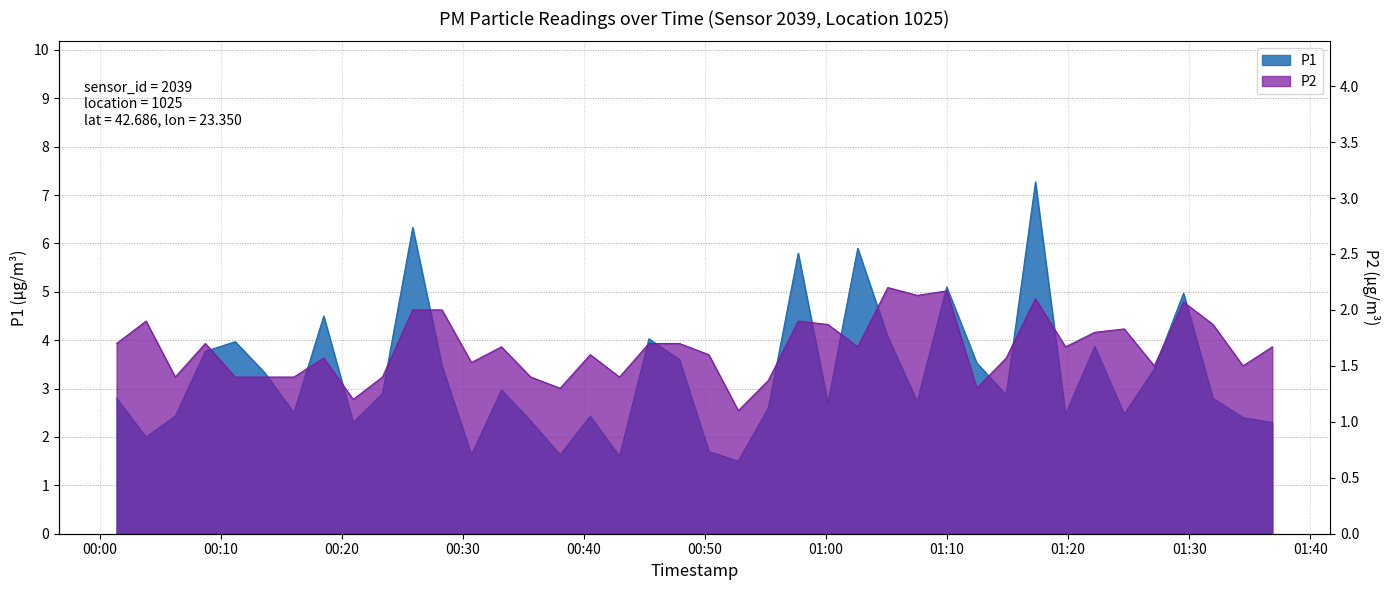

Reading left to right, what are all the values shown in this chart?

P1: 2024-03-29T00:01:23=2.8	2024-03-29T00:03:49=2.0	2024-03-29T00:06:14=2.4	2024-03-29T00:08:43=3.8	2024-03-29T00:11:11=4.0	2024-03-29T00:13:37=3.3	2024-03-29T00:16:02=2.5	2024-03-29T00:18:30=4.5	2024-03-29T00:20:56=2.3	2024-03-29T00:23:21=2.9	2024-03-29T00:25:51=6.3	2024-03-29T00:28:16=3.5	2024-03-29T00:30:42=1.6	2024-03-29T00:33:11=3.0	2024-03-29T00:35:36=2.3	2024-03-29T00:38:02=1.6	2024-03-29T00:40:31=2.4	2024-03-29T00:42:56=1.6	2024-03-29T00:45:22=4.0	2024-03-29T00:47:53=3.6	2024-03-29T00:50:19=1.7	2024-03-29T00:52:45=1.5	2024-03-29T00:55:14=2.6	2024-03-29T00:57:42=5.8	2024-03-29T01:00:09=2.7	2024-03-29T01:02:37=5.9	2024-03-29T01:05:06=4.1	2024-03-29T01:07:32=2.7	2024-03-29T01:09:58=5.1	2024-03-29T01:12:27=3.5	2024-03-29T01:14:53=2.9	2024-03-29T01:17:18=7.3	2024-03-29T01:19:47=2.5	2024-03-29T01:22:12=3.9	2024-03-29T01:24:38=2.5	2024-03-29T01:27:07=3.4	2024-03-29T01:29:32=5.0	2024-03-29T01:31:58=2.8	2024-03-29T01:34:27=2.4	2024-03-29T01:36:52=2.3
P2: 2024-03-29T00:01:23=1.7	2024-03-29T00:03:49=1.9	2024-03-29T00:06:14=1.4	2024-03-29T00:08:43=1.7	2024-03-29T00:11:11=1.4	2024-03-29T00:13:37=1.4	2024-03-29T00:16:02=1.4	2024-03-29T00:18:30=1.6	2024-03-29T00:20:56=1.2	2024-03-29T00:23:21=1.4	2024-03-29T00:25:51=2.0	2024-03-29T00:28:16=2.0	2024-03-29T00:30:42=1.5	2024-03-29T00:33:11=1.7	2024-03-29T00:35:36=1.4	2024-03-29T00:38:02=1.3	2024-03-29T00:40:31=1.6	2024-03-29T00:42:56=1.4	2024-03-29T00:45:22=1.7	2024-03-29T00:47:53=1.7	2024-03-29T00:50:19=1.6	2024-03-29T00:52:45=1.1	2024-03-29T00:55:14=1.4	2024-03-29T00:57:42=1.9	2024-03-29T01:00:09=1.9	2024-03-29T01:02:37=1.7	2024-03-29T01:05:06=2.2	2024-03-29T01:07:32=2.1	2024-03-29T01:09:58=2.2	2024-03-29T01:12:27=1.3	2024-03-29T01:14:53=1.6	2024-03-29T01:17:18=2.1	2024-03-29T01:19:47=1.7	2024-03-29T01:22:12=1.8	2024-03-29T01:24:38=1.8	2024-03-29T01:27:07=1.5	2024-03-29T01:29:32=2.1	2024-03-29T01:31:58=1.9	2024-03-29T01:34:27=1.5	2024-03-29T01:36:52=1.7